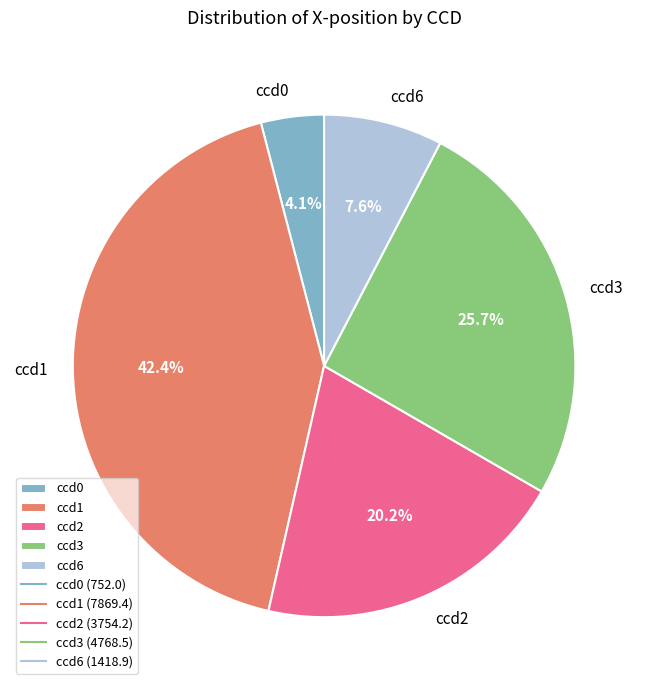

Which category has the smallest portion of the pie?

ccd0